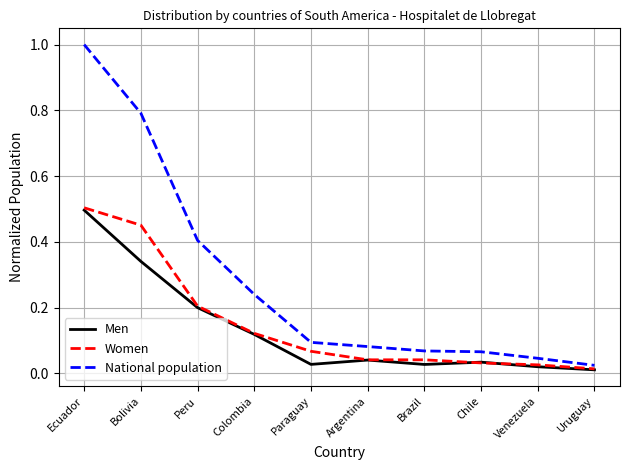

What is the total value across all series at Peru?

0.8